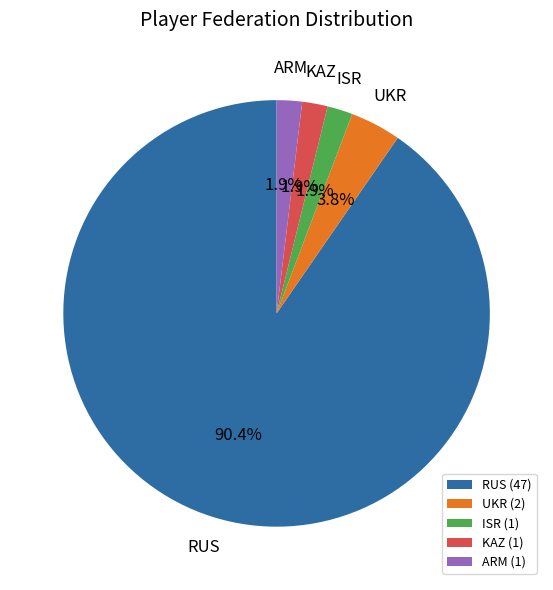

Approximately how many times larger is the value at KAZ (1) compared to UKR (2)?

0.5